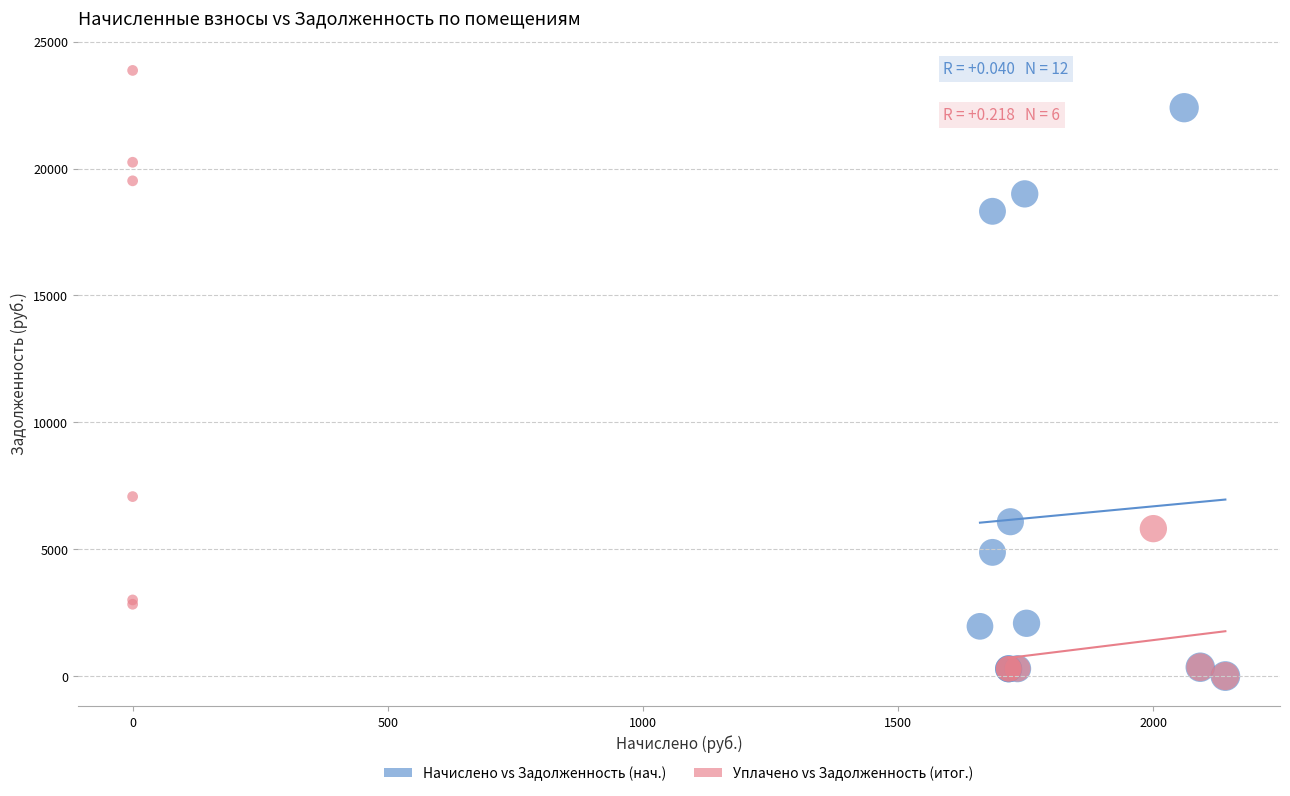

Which series has the largest Y range (max minus min)?

Уплачено vs Задолженность (итог.)